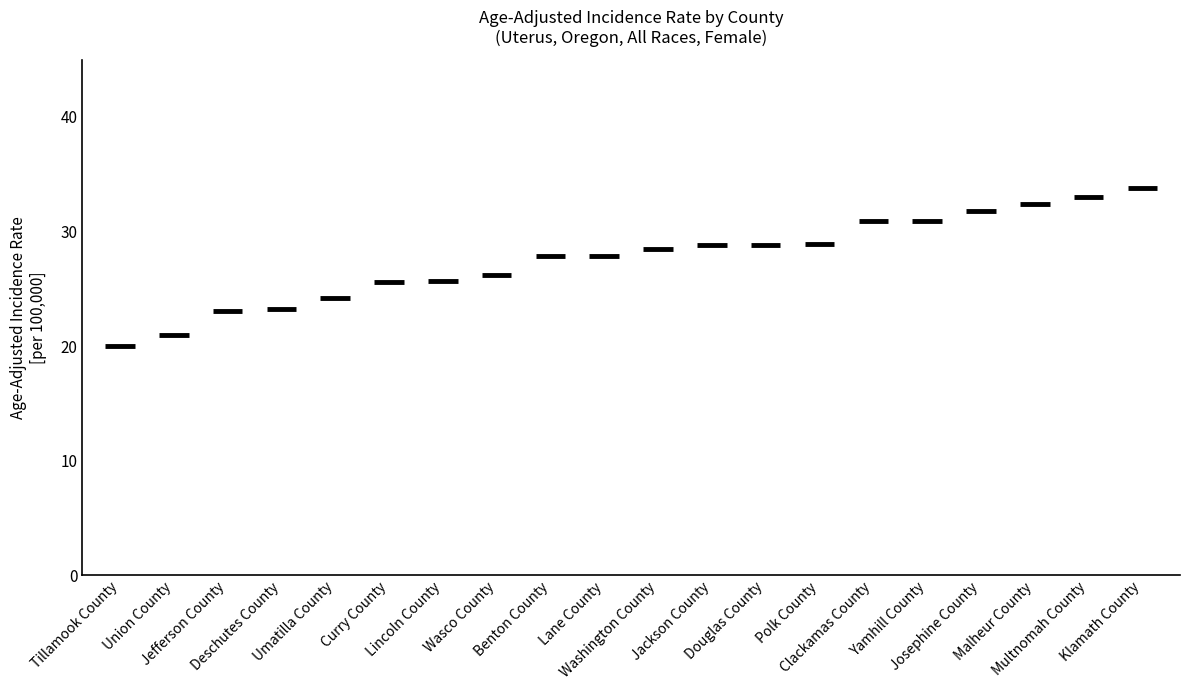

At which category does the chart reach its minimum across all series?

Tillamook County